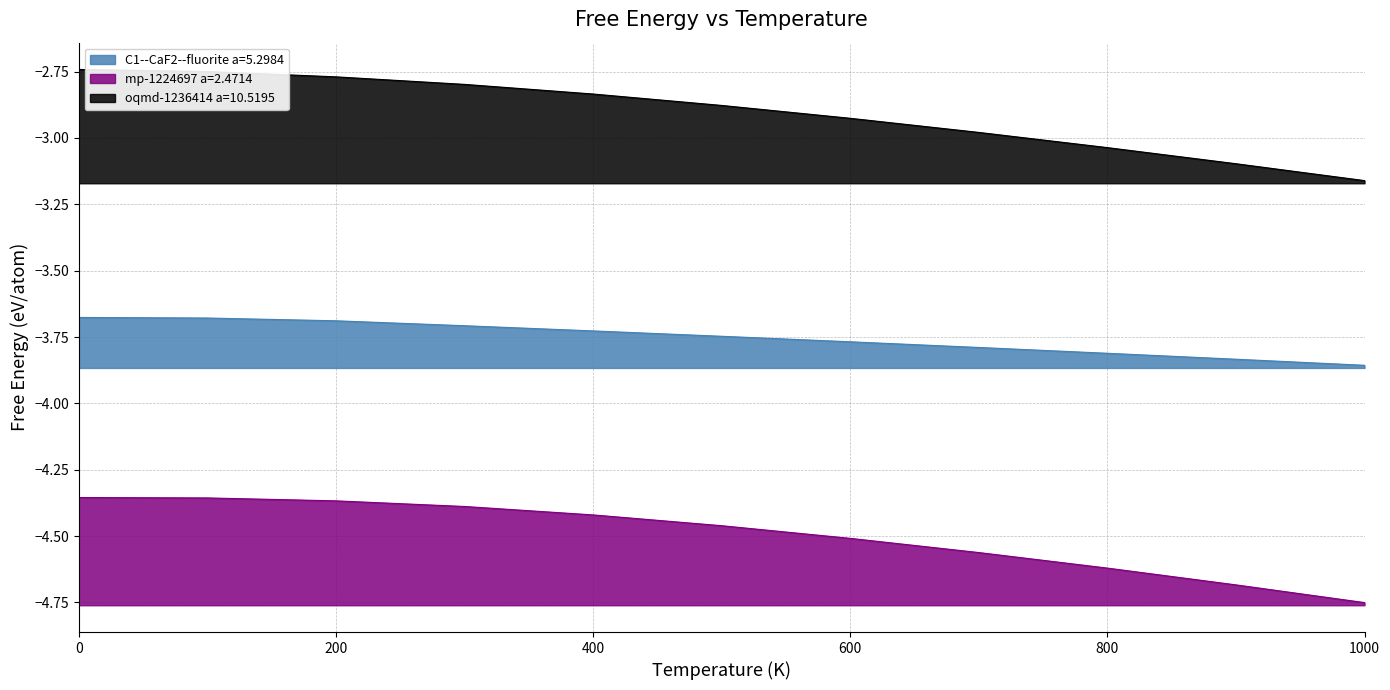

The value of mp-1224697 a=2.4714 at 1000.0 is -4.8. True or false?

True